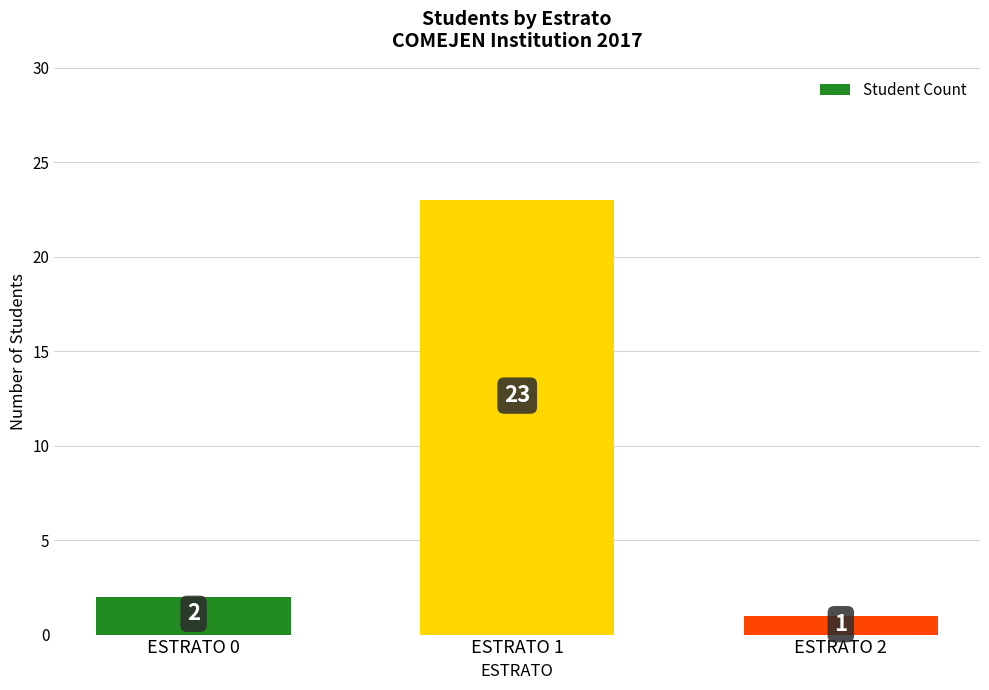

Between ESTRATO 0 and ESTRATO 2, which is larger?

ESTRATO 0